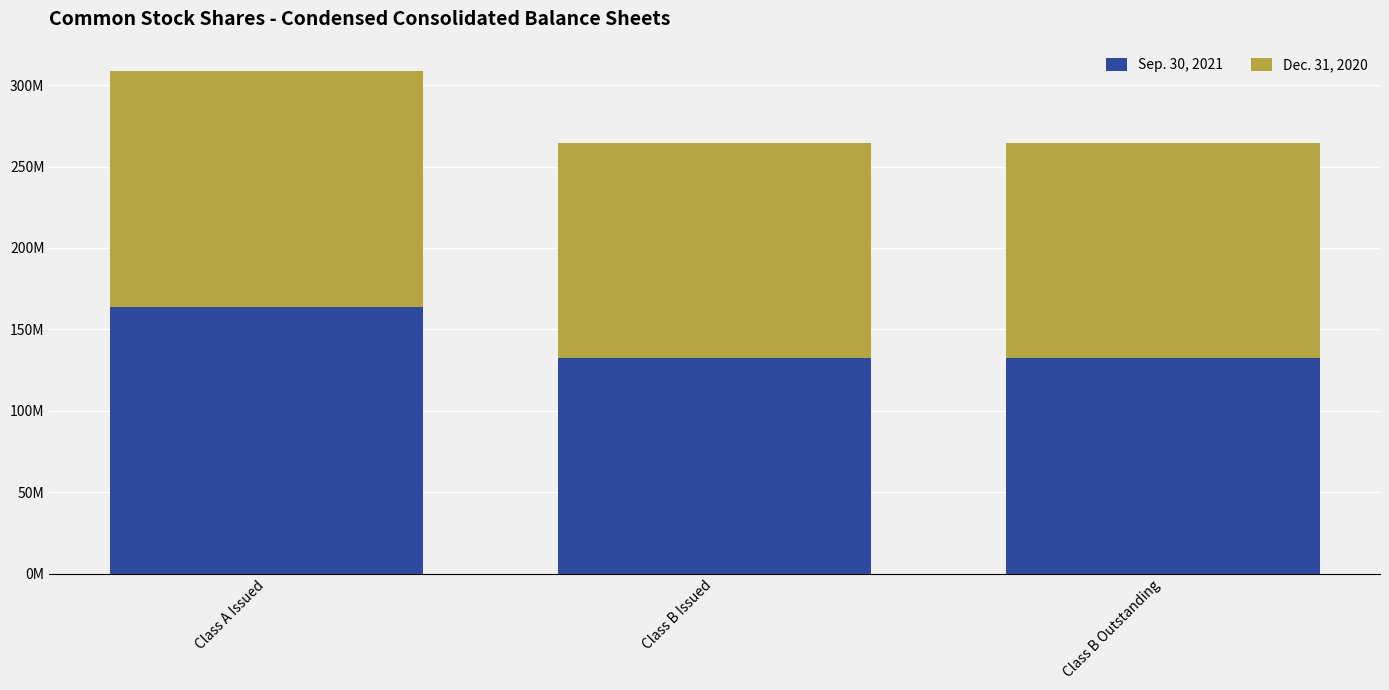

Rank the series at Class B Issued from highest to lowest value.

Sep. 30, 2021, Dec. 31, 2020